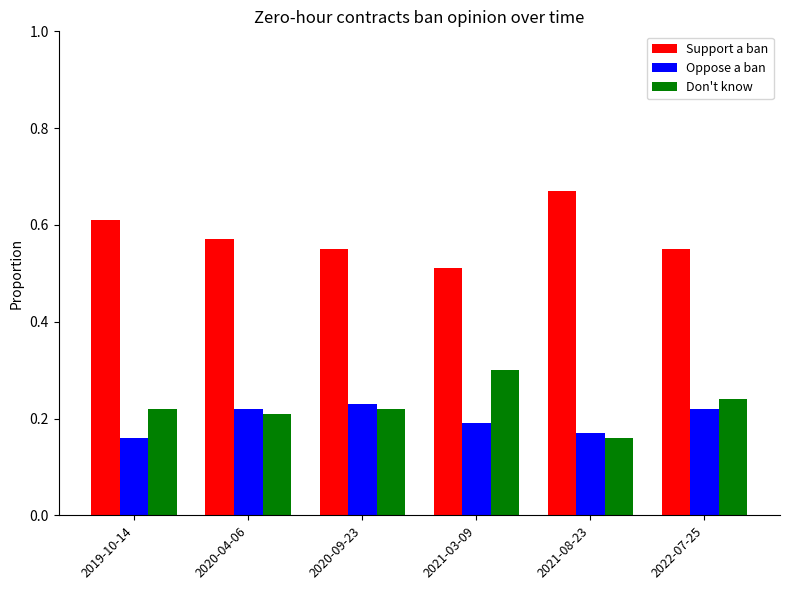

The Oppose a ban series shows 0.2 at 2021-08-23. True or false?

True